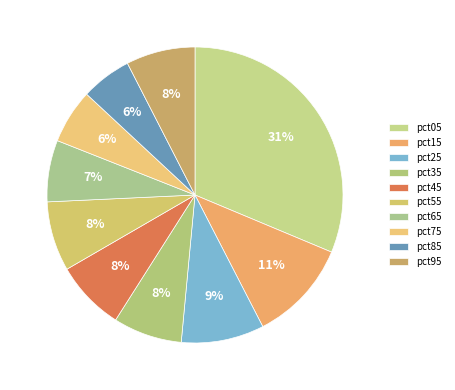

How many slices are in this pie chart?

10